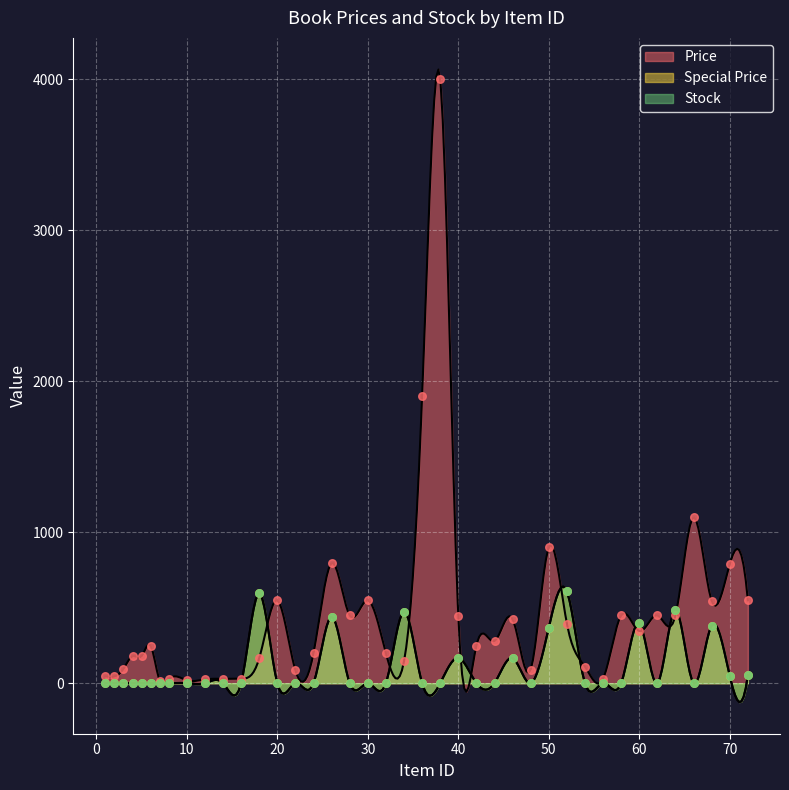

Which series has the largest total across all categories?

Price